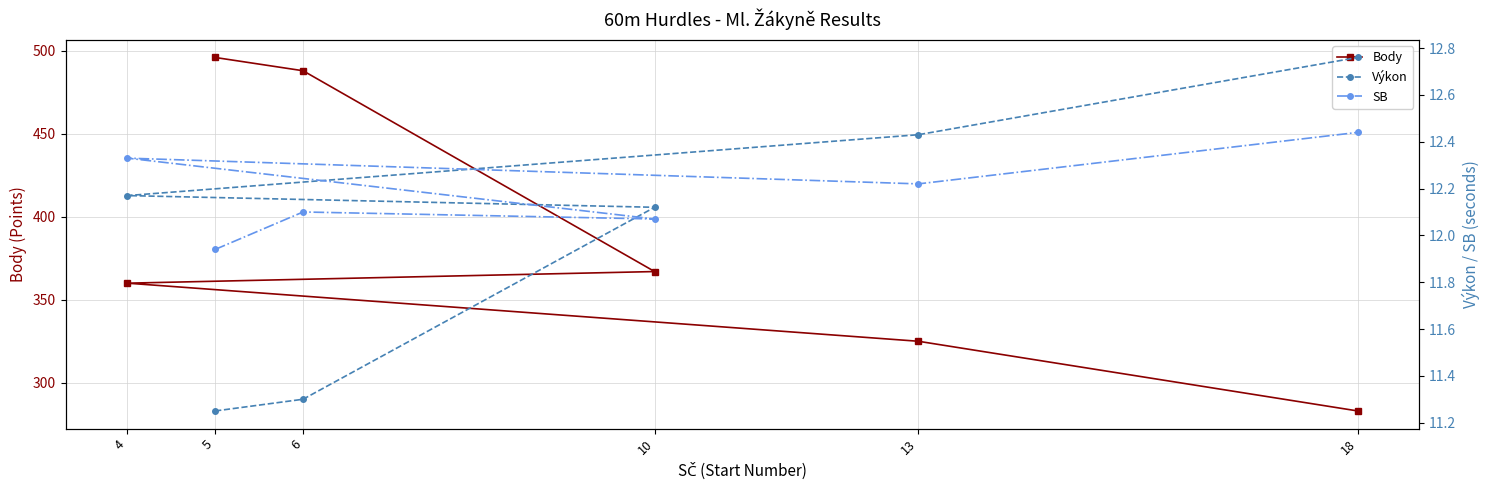

At which label is Body closest to 389?

10